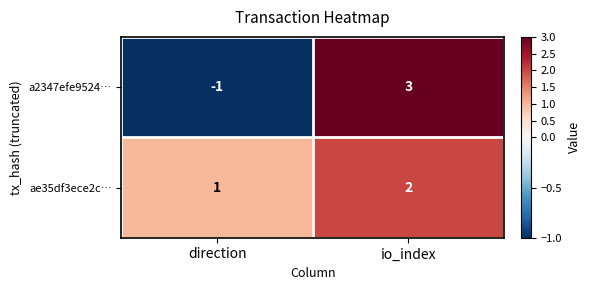

At which label is a2347efe9524… closest to 1?

direction